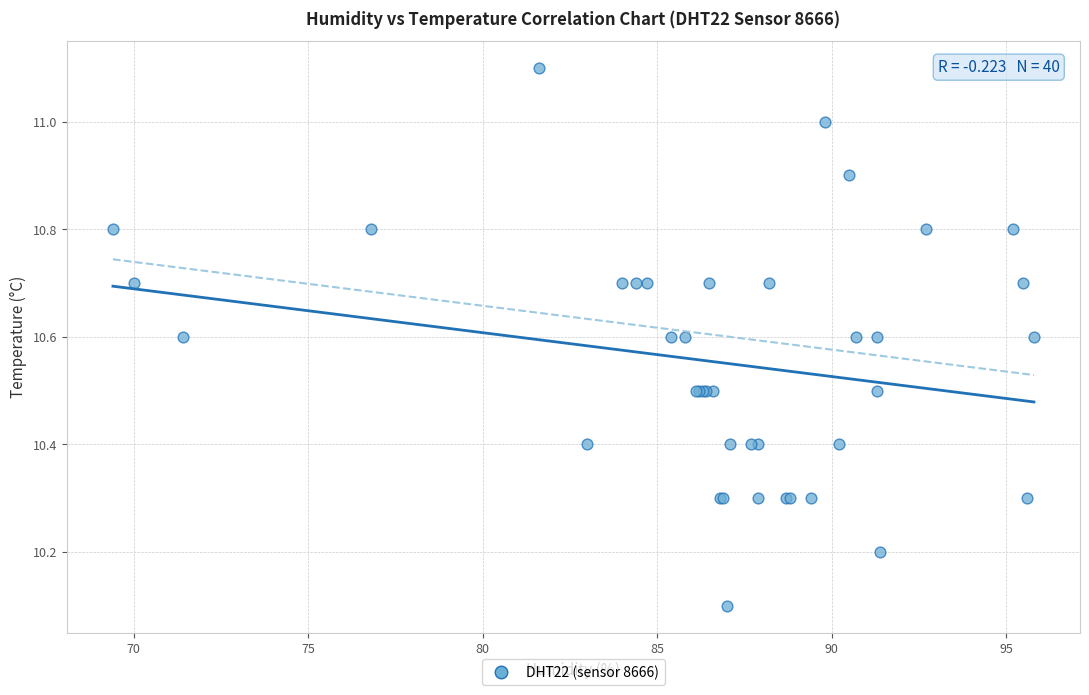

What Y value in the scatter plot is closest to 10?

10.1